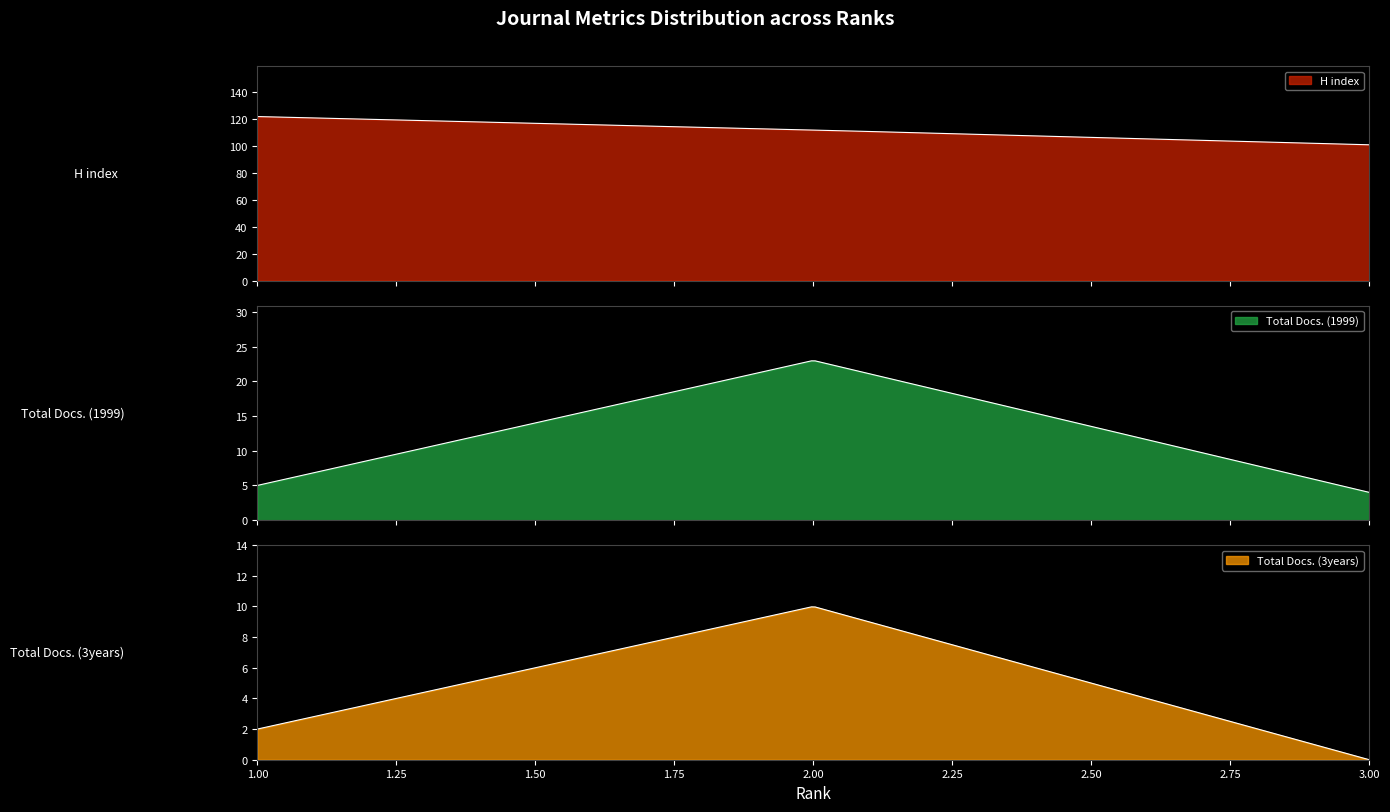

Which series has the widest spread of values?

H index